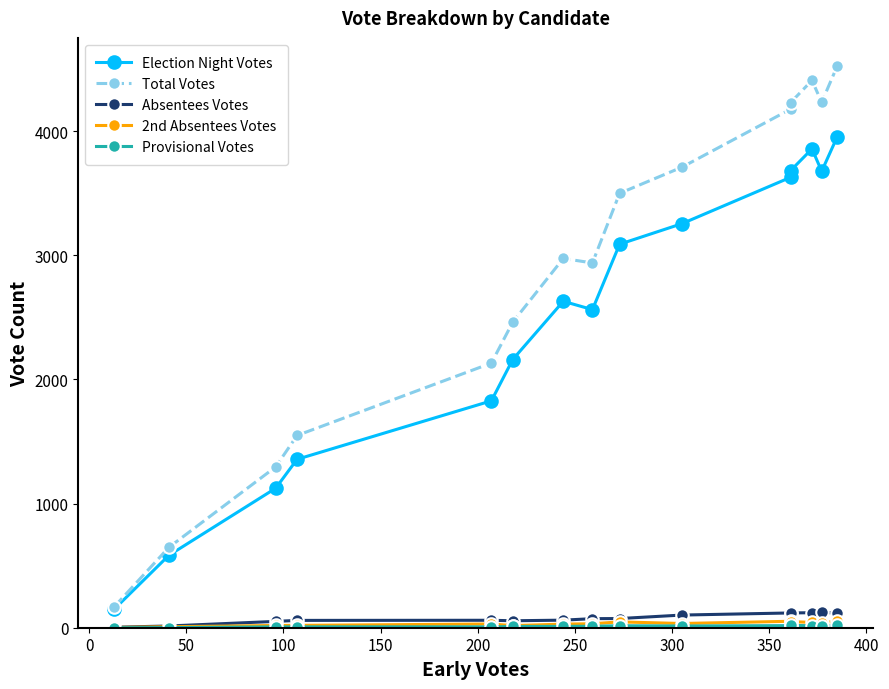

What is the lowest value of the 2nd Absentees Votes series?

2